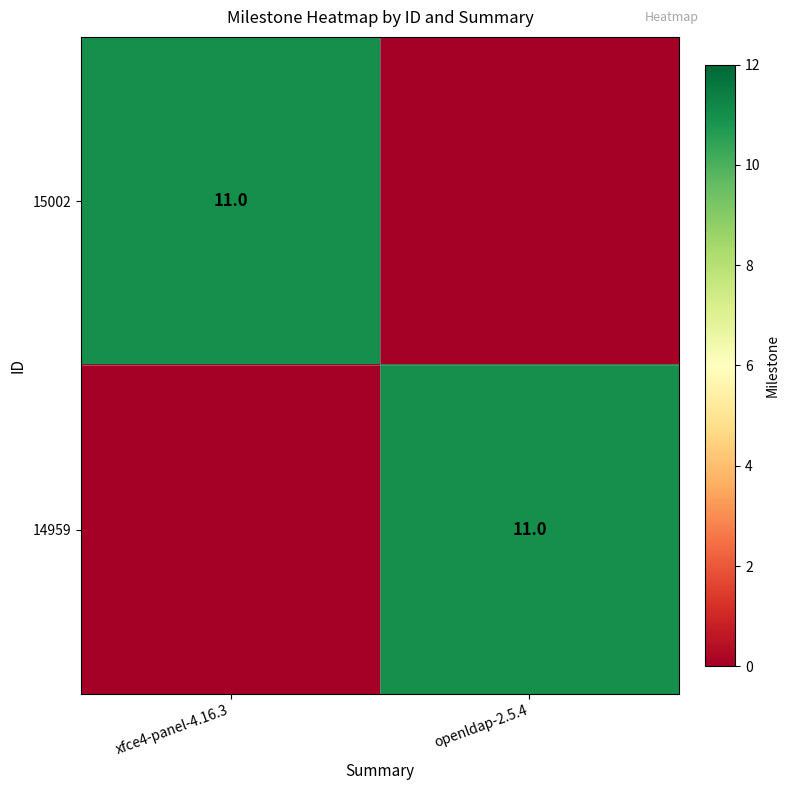

Is it true that 14959 equals 11 at openldap-2.5.4?

True